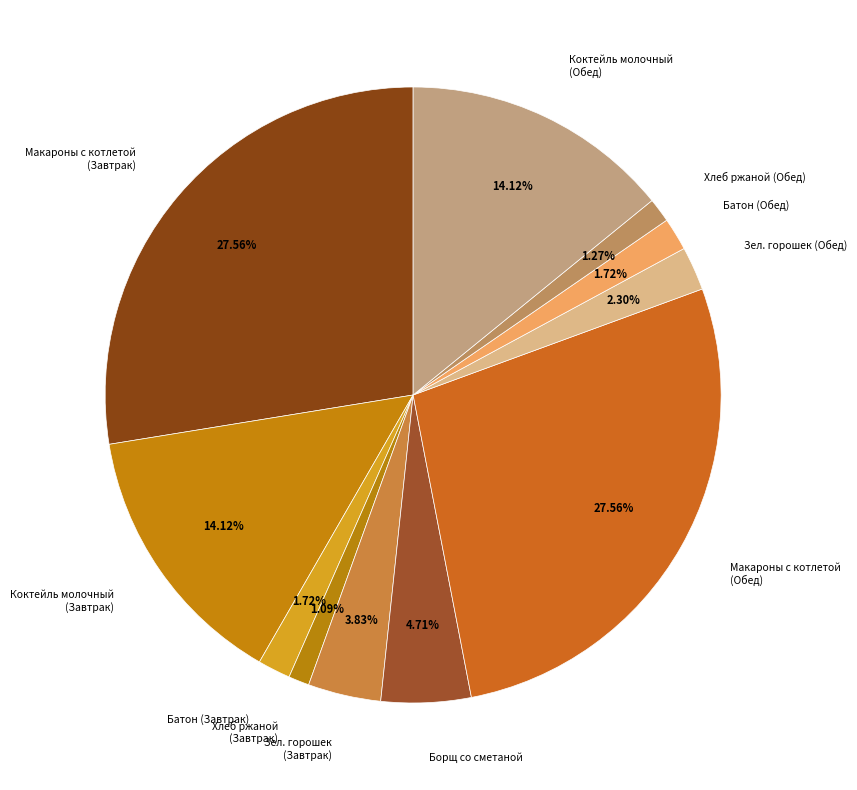

Is there any slice that represents more than half of the pie?

No